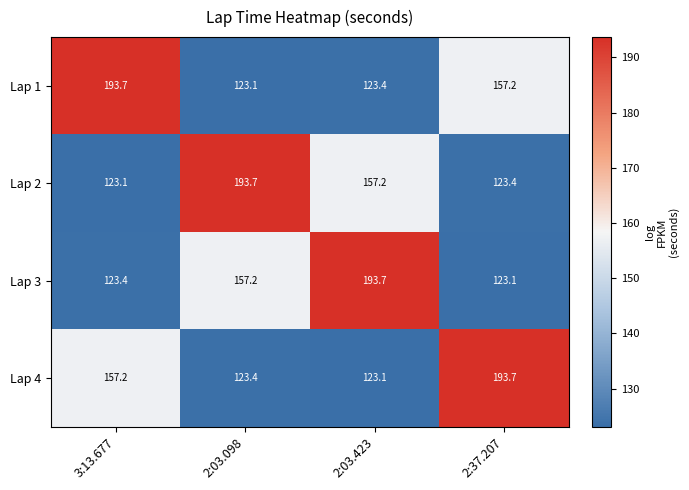

The Lap 4 series shows 76.8 at 2:03.098. True or false?

False